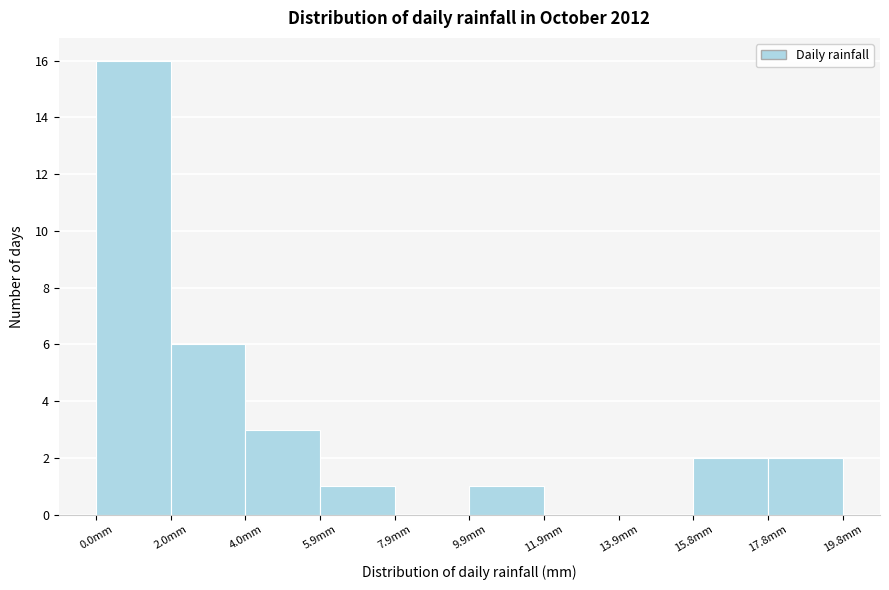

Reading left to right, list every bar in this chart as the range it spans on the x-axis followed by its height. Neither the bar edges nor the heights are printed on the chart, so give them approximately, as read against the axes.

0.00 to 1.98: 16
1.98 to 3.96: 6
3.96 to 5.94: 3
5.94 to 7.92: 1
7.92 to 9.90: 0
9.90 to 11.88: 1
11.88 to 13.86: 0
13.86 to 15.84: 0
15.84 to 17.82: 2
17.82 to 19.80: 2